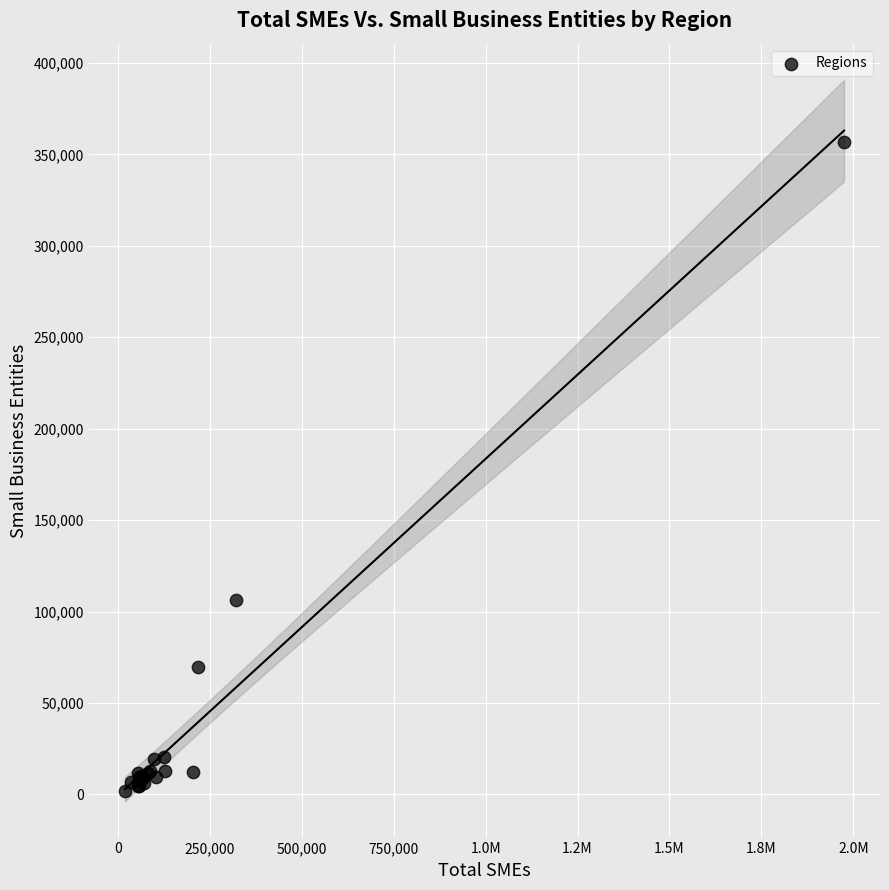

What Y value in the scatter plot is closest to 179143?

106399